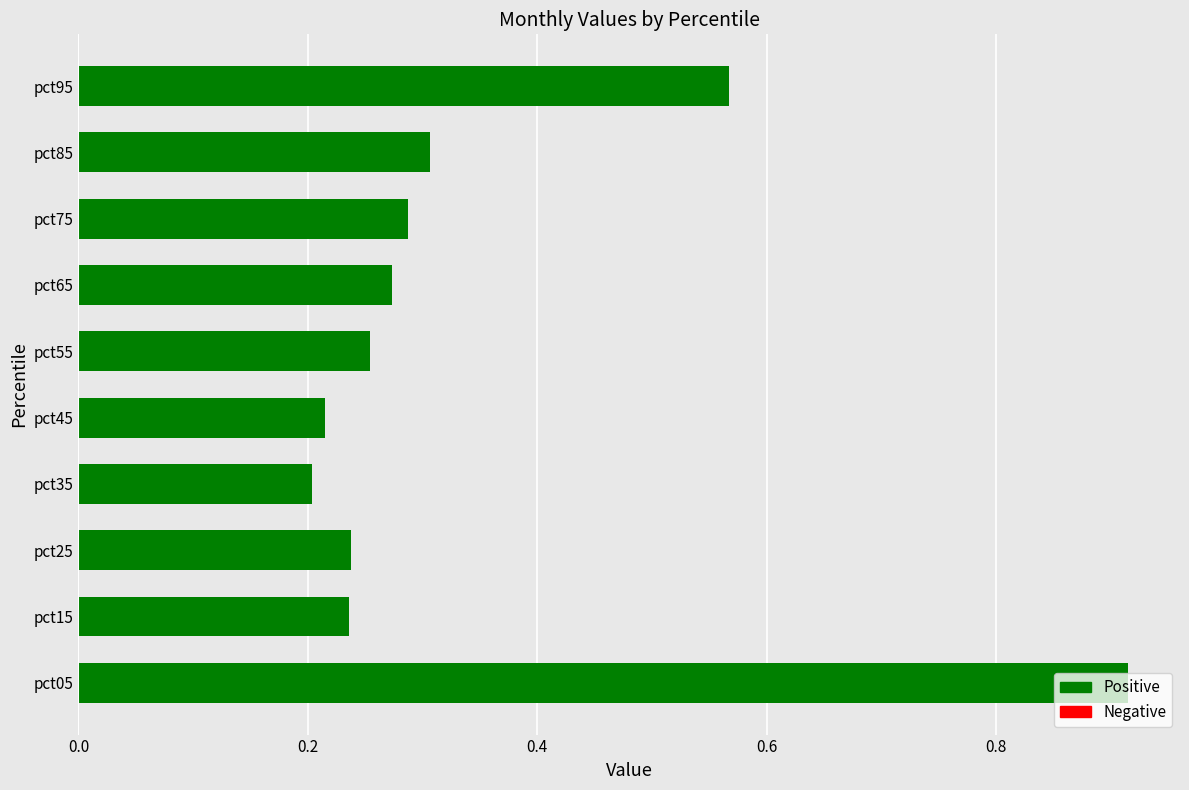

The value at pct45 is 0.2. True or false?

True